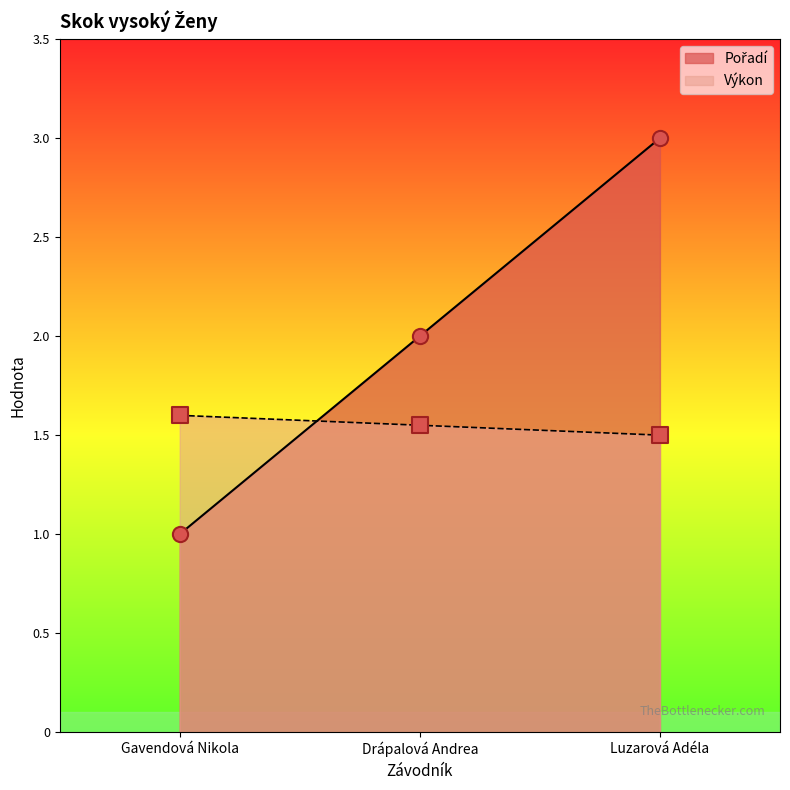

Which series reaches the minimum Y coordinate?

Pořadí